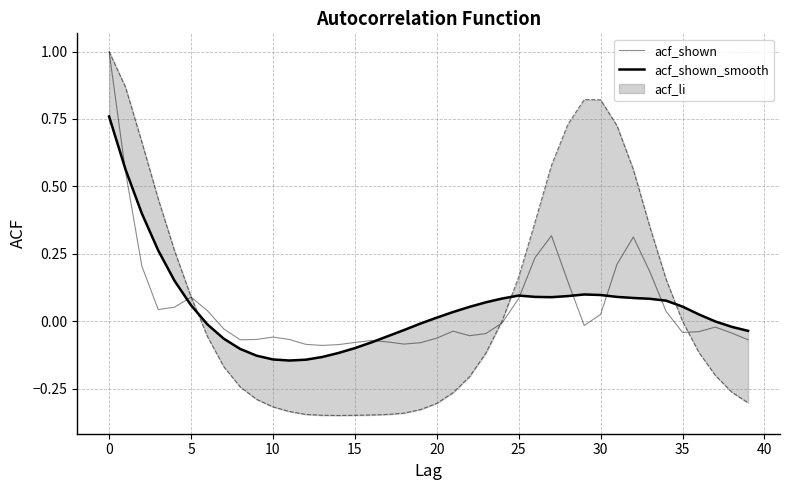

What is the minimum value for acf_shown?

-0.1